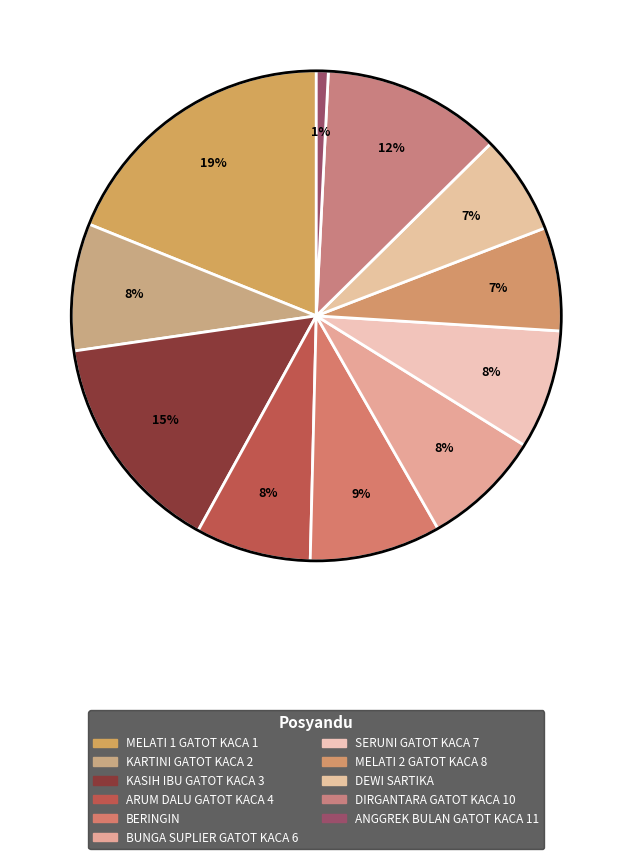

How many slices are in this pie chart?

11